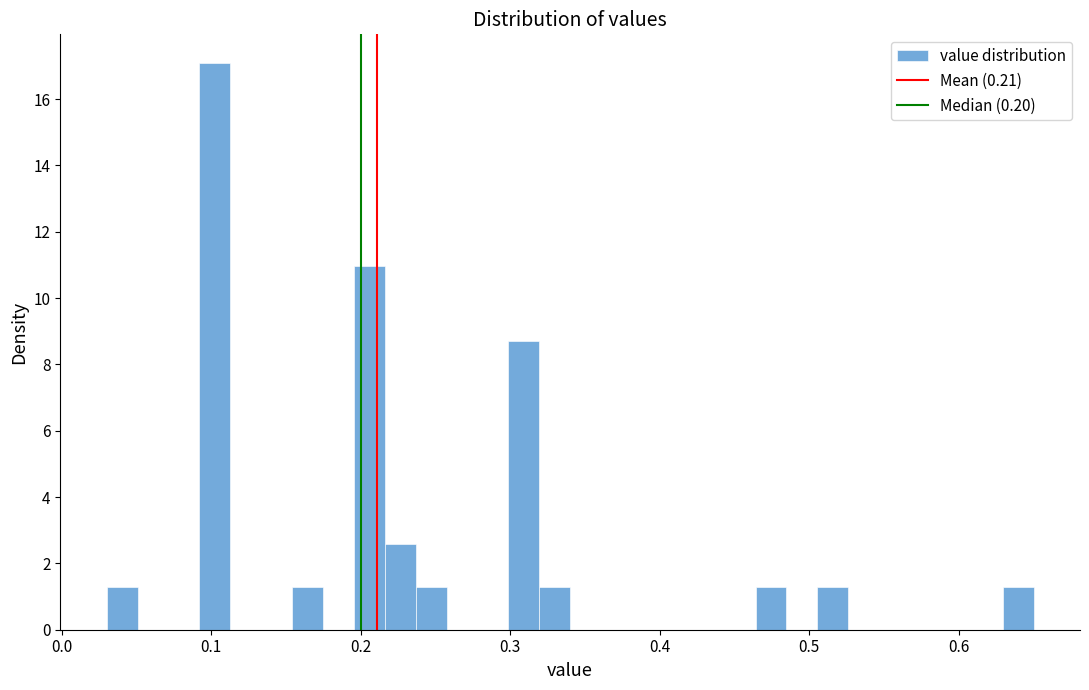

Read against the x-axis, roughly where is the centre of the tallest bar?

0.10